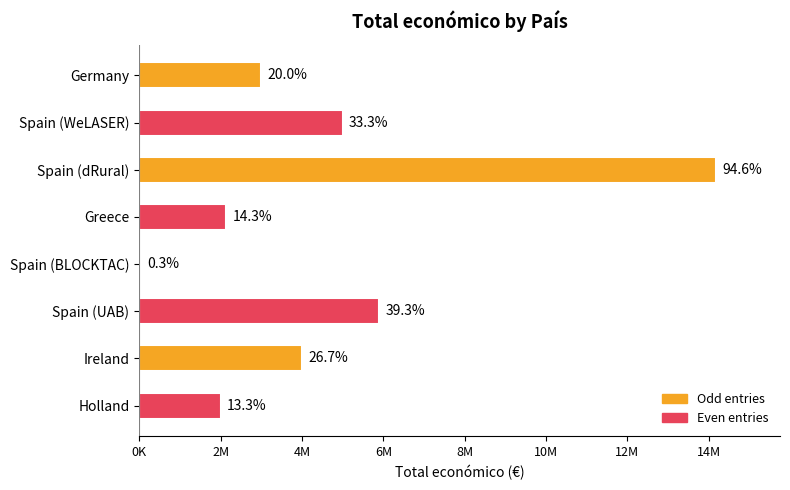

Does the chart contain any negative values?

No